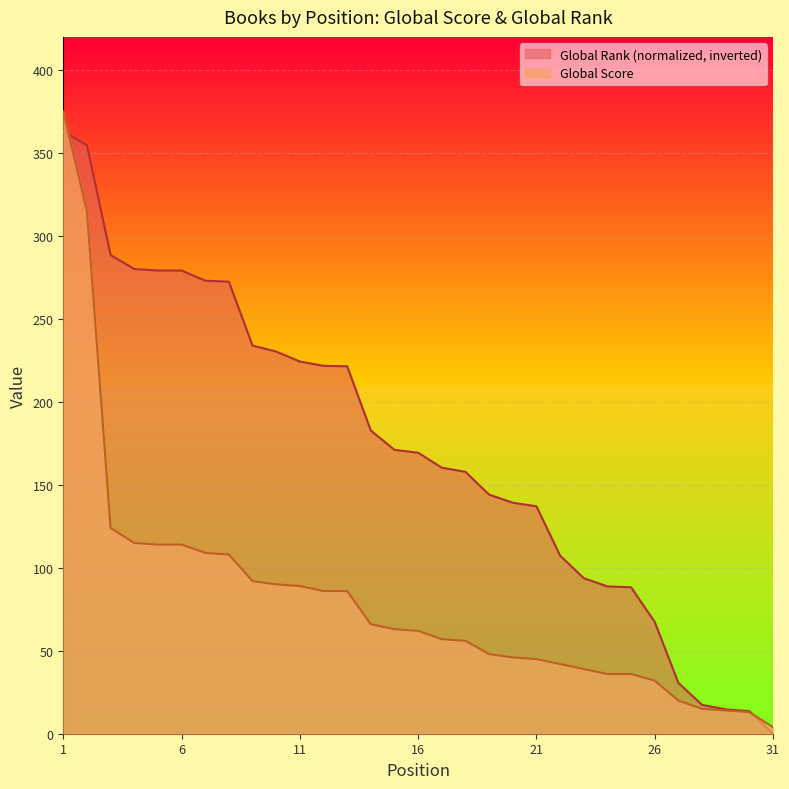

The value of Global Score at 19 is 68.9. True or false?

False